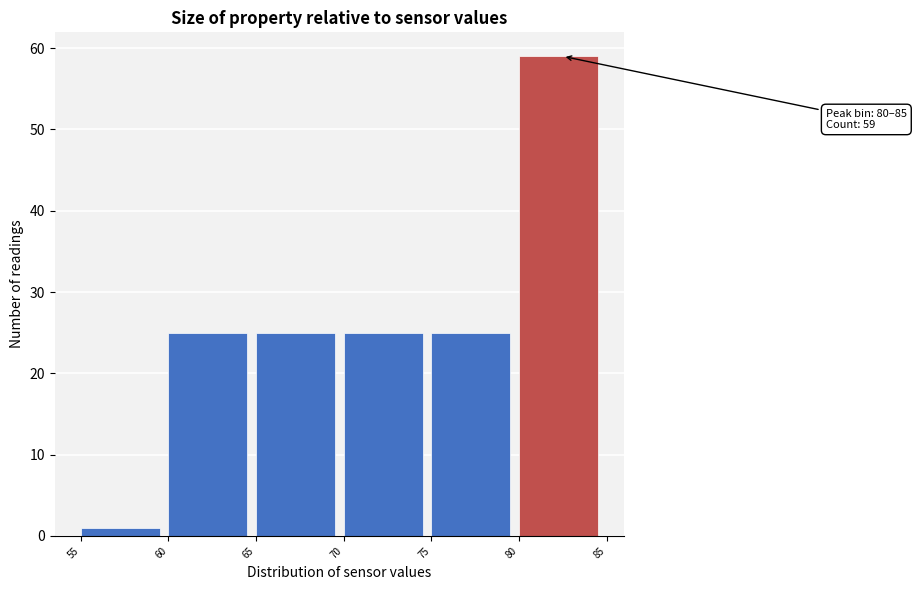

Which range on the x-axis has the tallest bar?

80 to 85